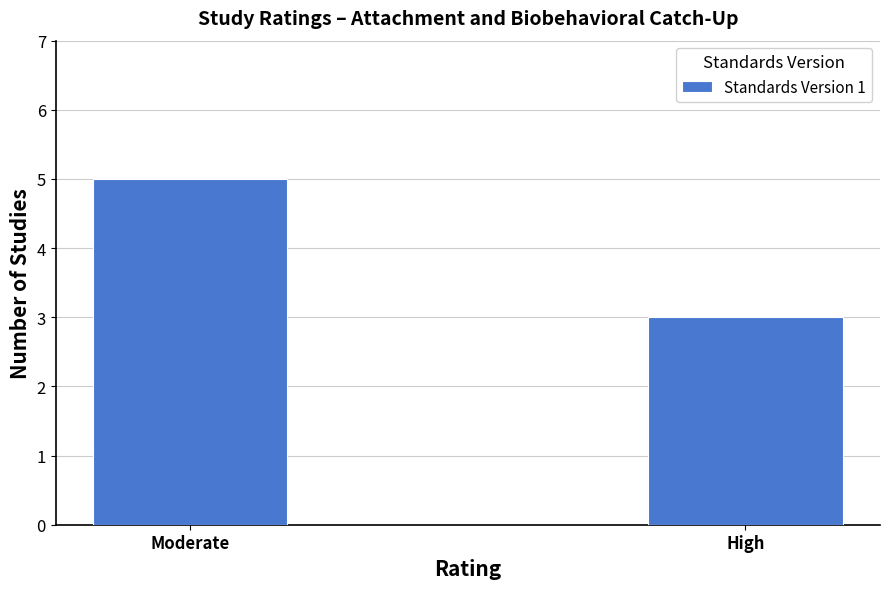

What is the average value?

4